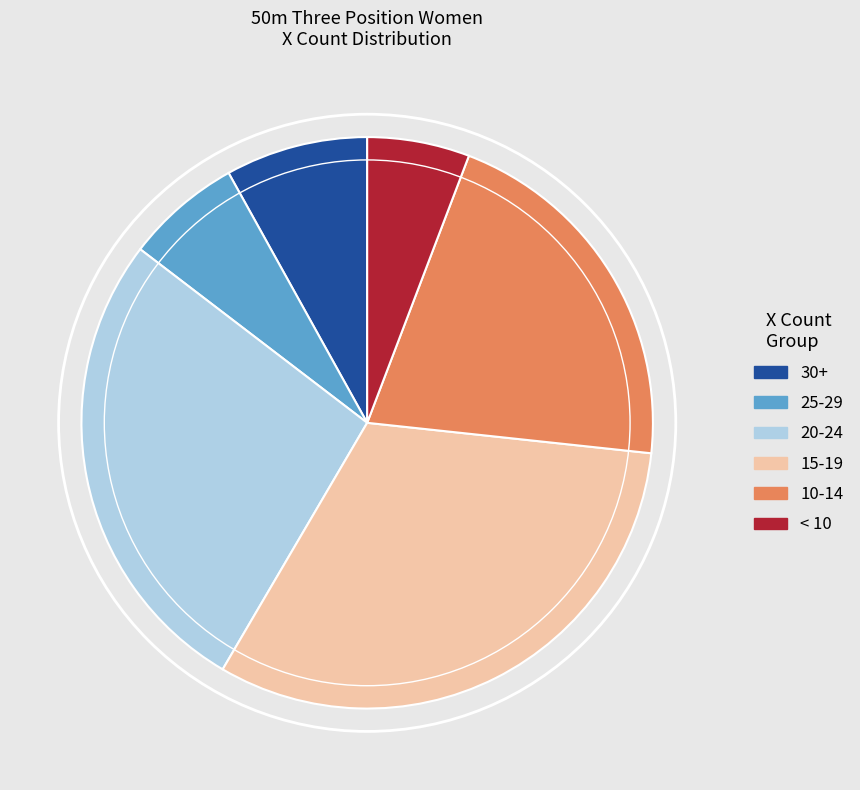

How many segments does this pie chart have?

6